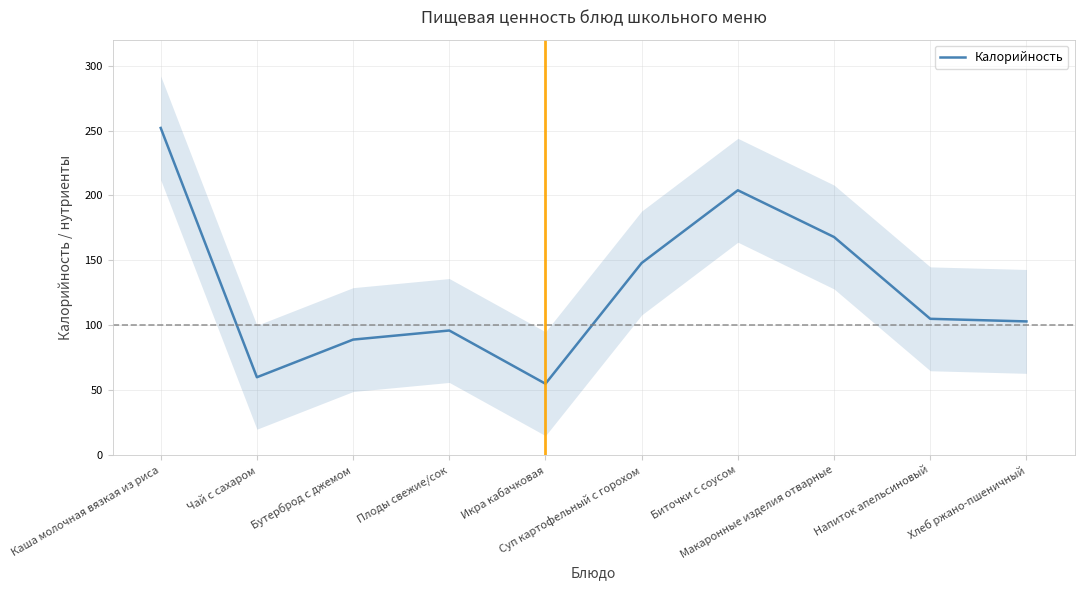

What is the average value?

128